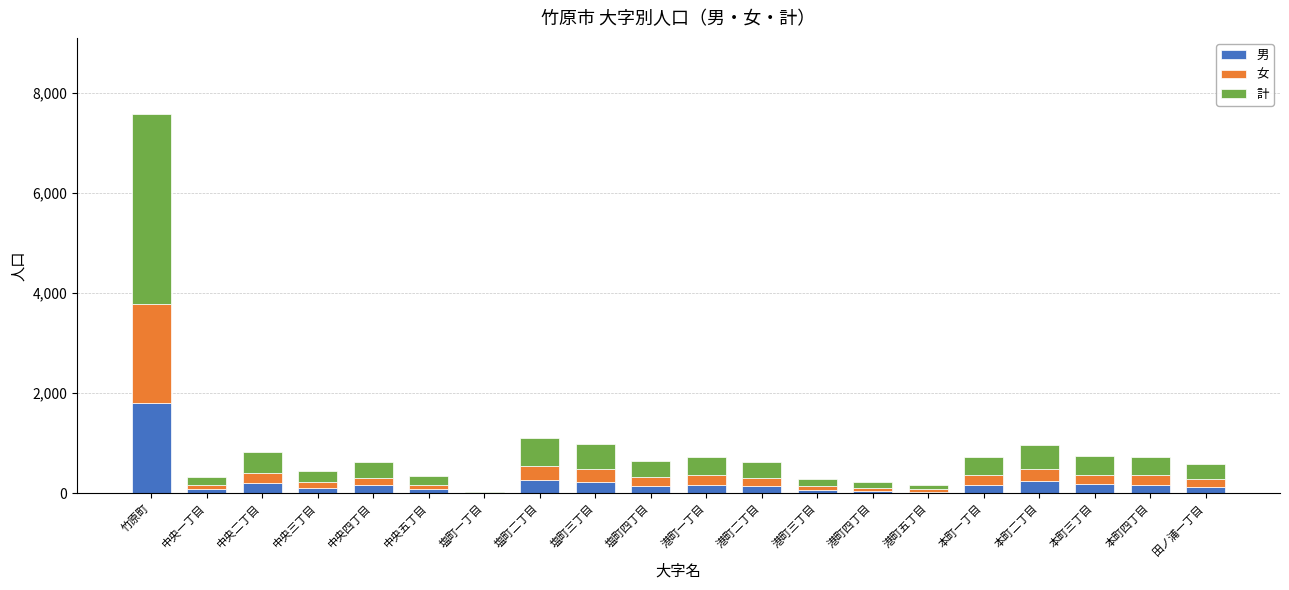

At which label does 男 reach its peak?

竹原町